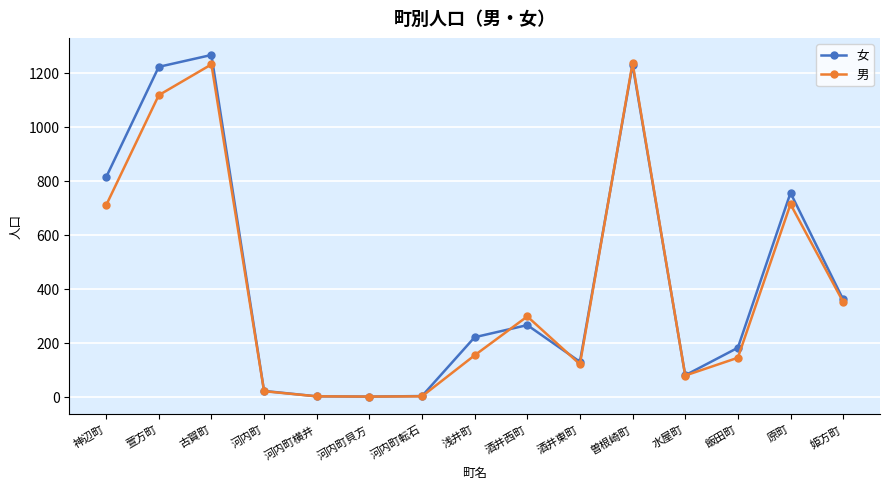

True or false: 女 has a value of 0 at 河内町貝方.

True